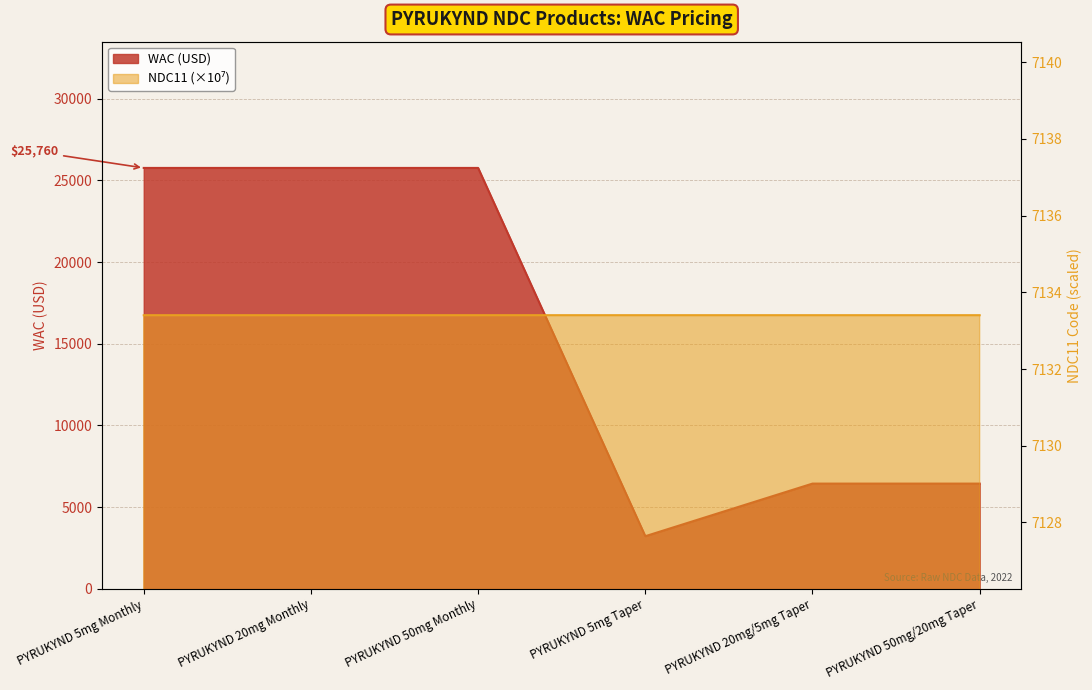

Which series ends up on top after the final intersection of NDC11 and WAC?

NDC11